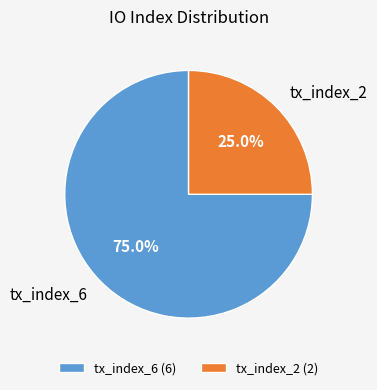

To the nearest percent, what percentage of the pie is tx_index_2?

25%